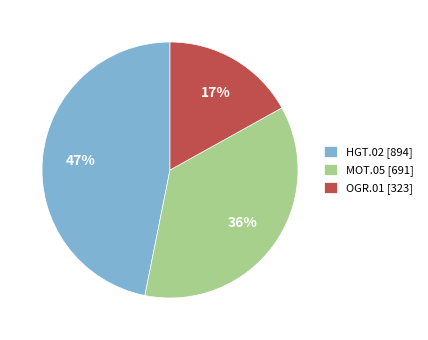

Between MOT.05 [691] and OGR.01 [323], which is larger?

MOT.05 [691]